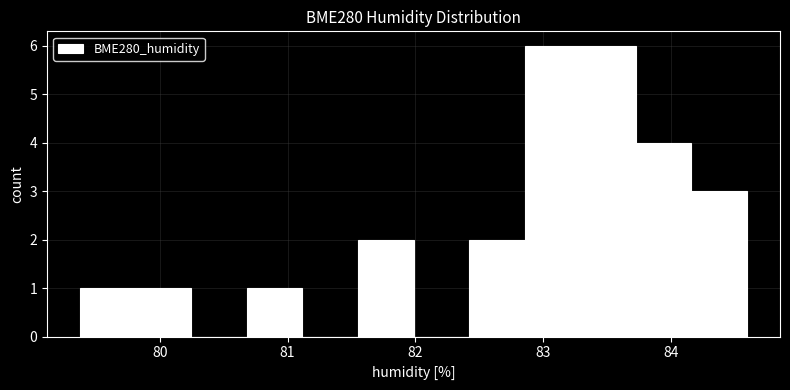

Reading left to right, transcribe this chart: for each bar, give the range it covers on the x-axis and its height. Neither the bar edges nor the heights are printed on the chart, so give them approximately, as read against the axes.

79.4 to 79.8: 1
79.8 to 80.2: 1
80.2 to 80.7: 0
80.7 to 81.1: 1
81.1 to 81.6: 0
81.6 to 82.0: 2
82.0 to 82.4: 0
82.4 to 82.9: 2
82.9 to 83.3: 6
83.3 to 83.7: 6
83.7 to 84.2: 4
84.2 to 84.6: 3